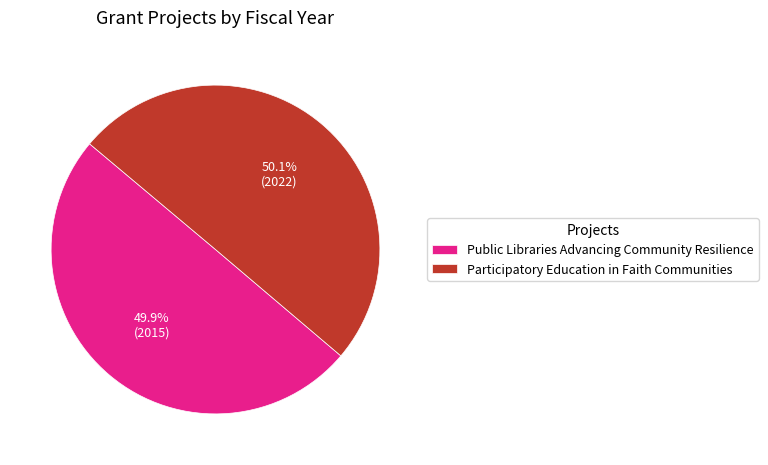

Is the sum of Public Libraries Advancing Community Resilience and Participatory Education in Faith Communities greater than half?

Yes